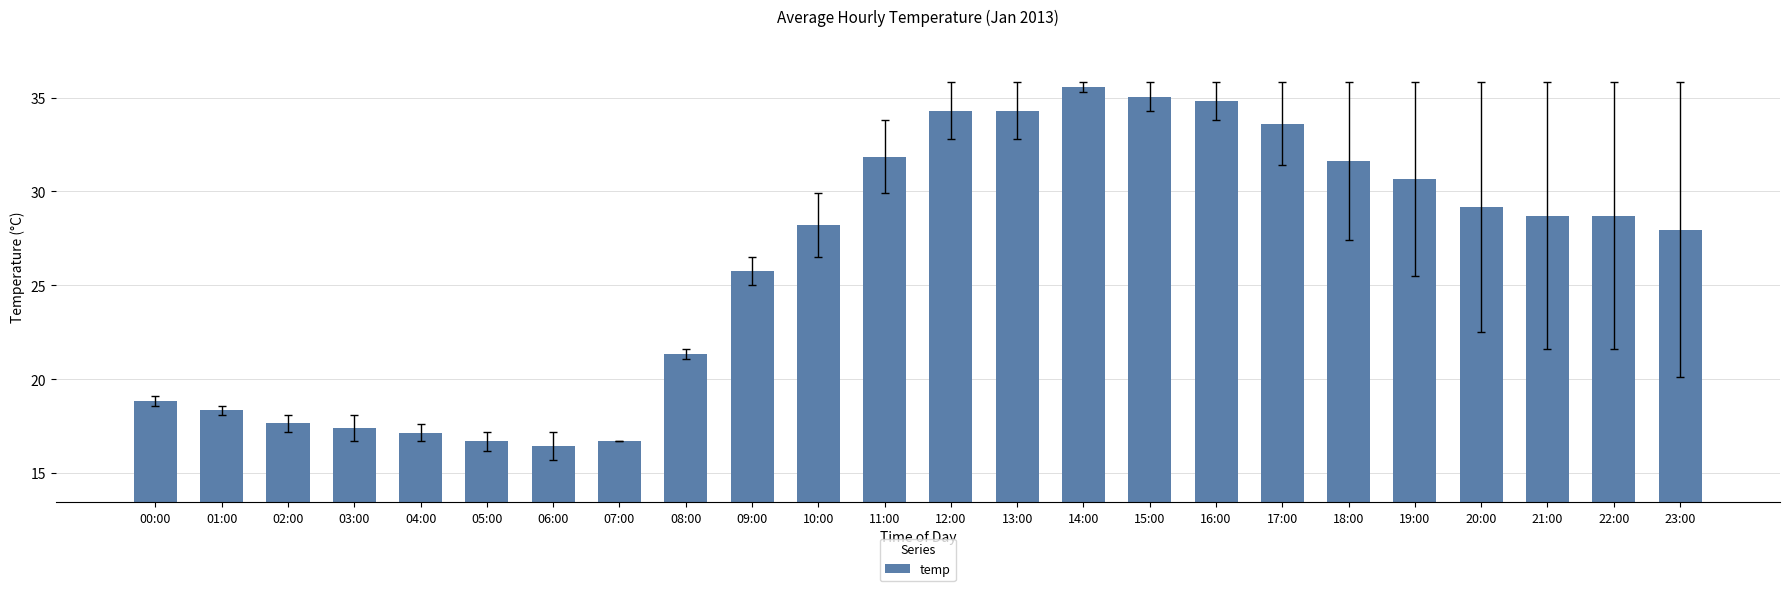

What is the change in value from 13:00 to 22:00?

-5.6